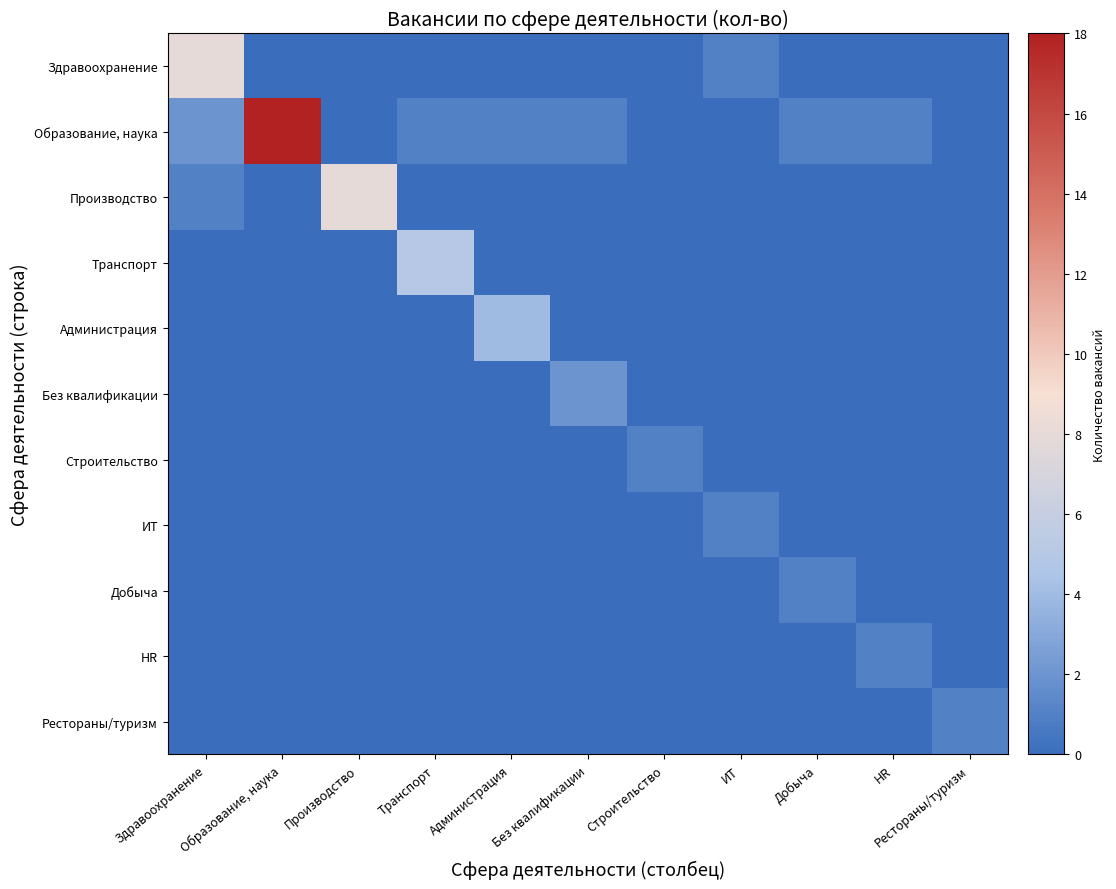

Which has a higher value, Администрация or Транспорт?

Администрация